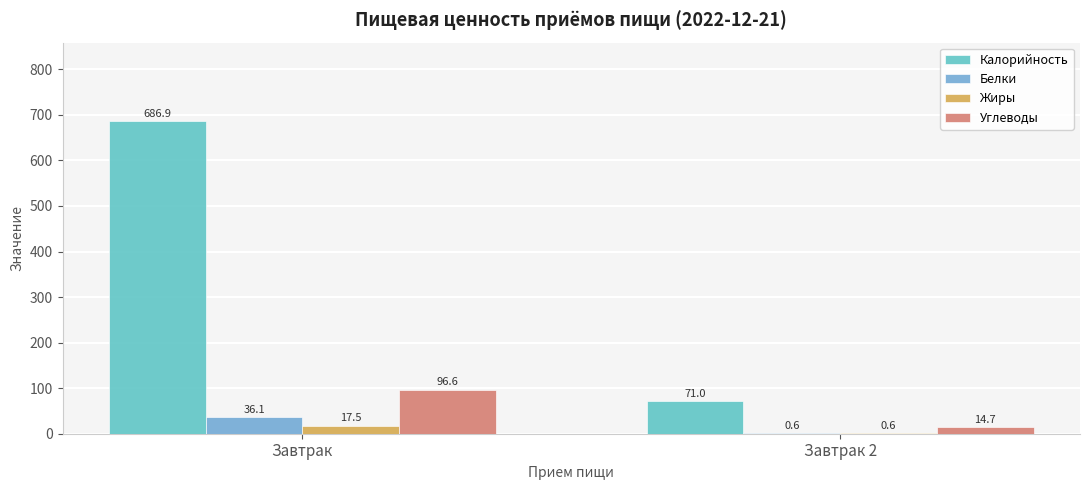

The value of Углеводы at Завтрак is 96.6. True or false?

True